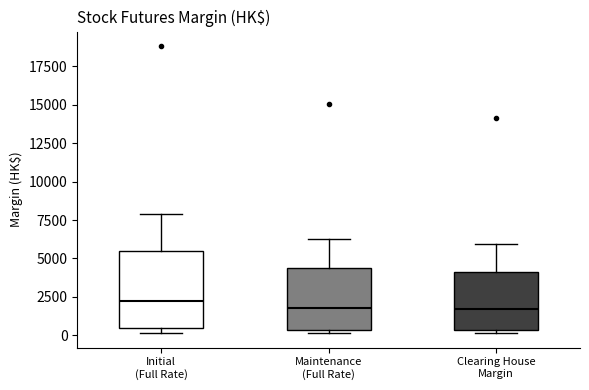

Reading left to right, transcribe this box plot: for each box, give where its median line is, the range the box spans, and where its two whiskers end, as read against the y-axis. The values are not printed on the chart, so give them approximately, as read against the axis.

Initial (Full Rate): median 2500, box 500 to 5500, whiskers 0 to 8000
Maintenance (Full Rate): median 2000, box 500 to 4500, whiskers 0 to 6500
Clearing House Margin: median 1500, box 500 to 4000, whiskers 0 to 6000